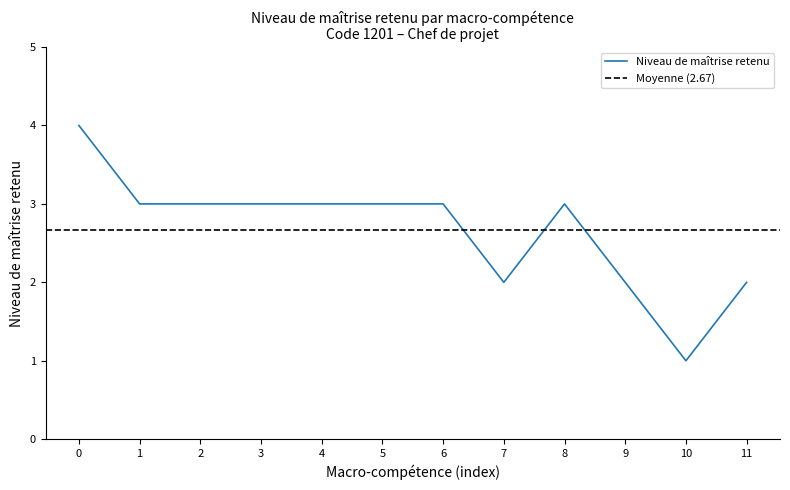

How many distinct data groups are displayed?

1